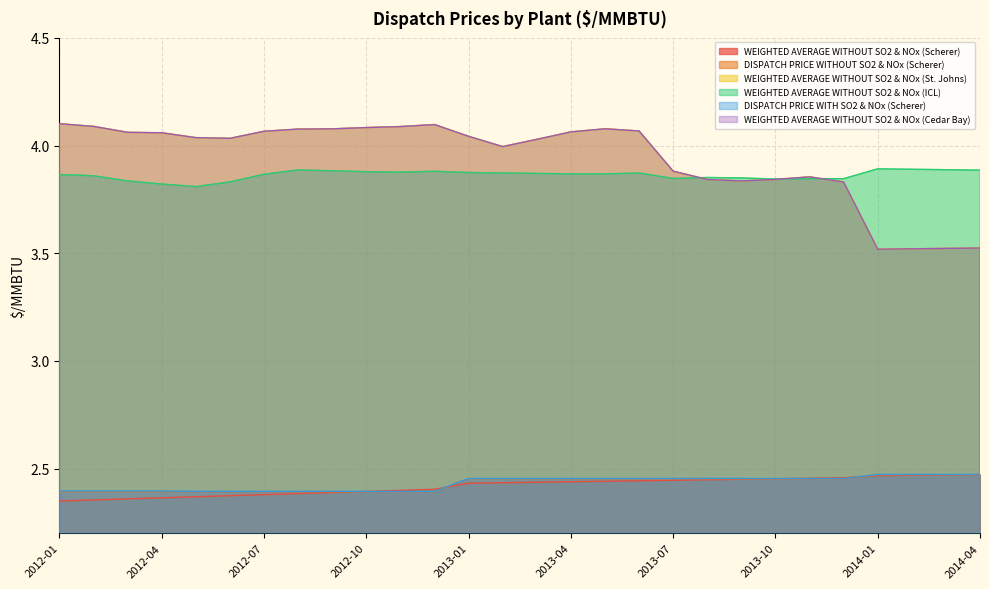

True or false: DISPATCH PRICE WITH SO2 & NOx (Scherer) and DISPATCH PRICE WITHOUT SO2 & NOx (Scherer) cross at least once.

False